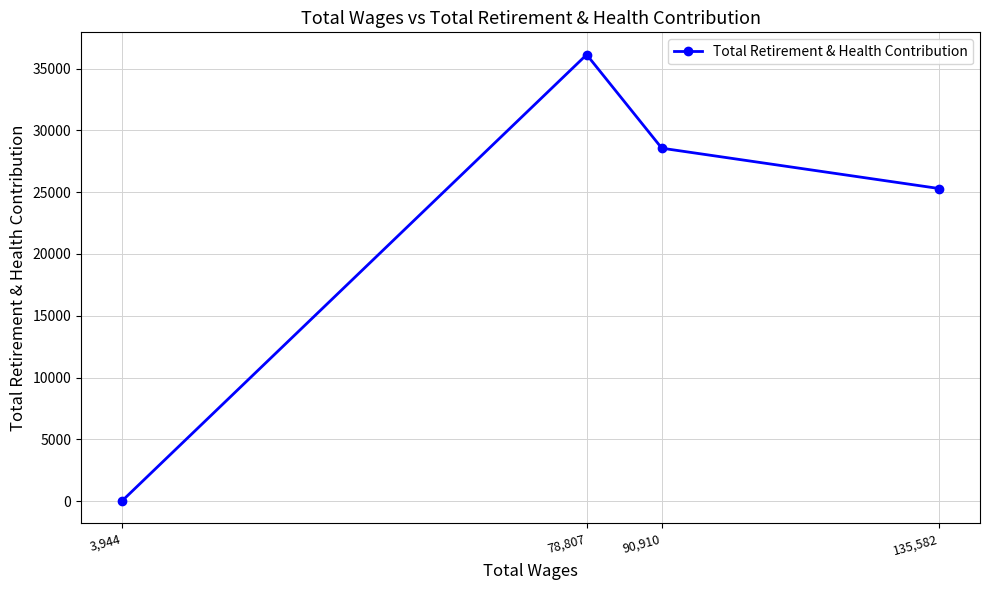

How many values are above zero?

3